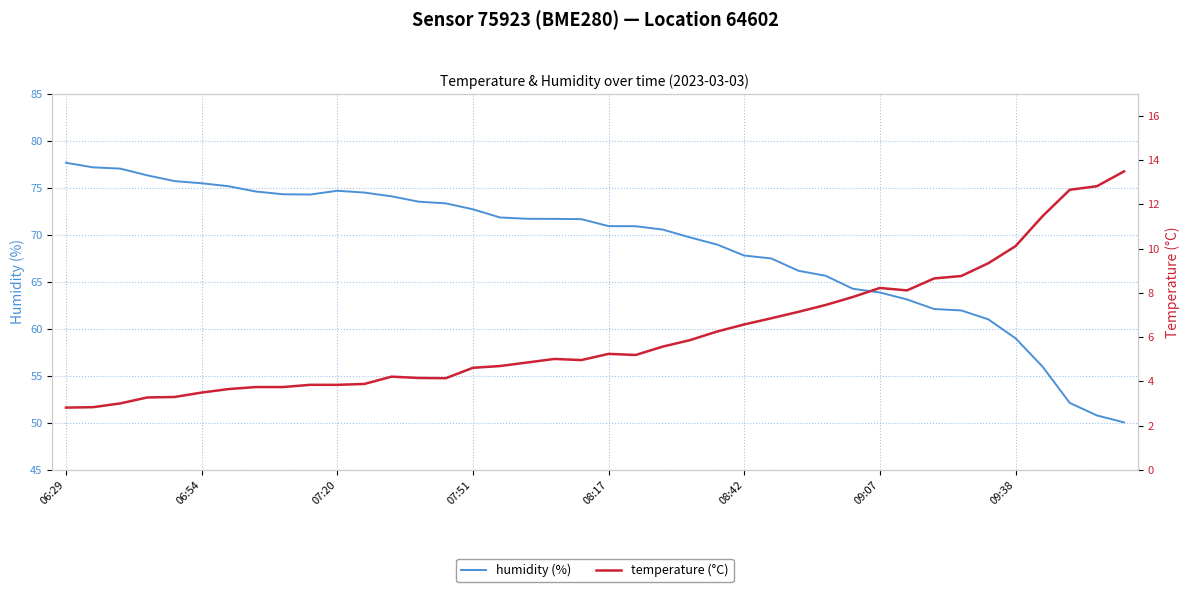

What position from the left is 11?

12